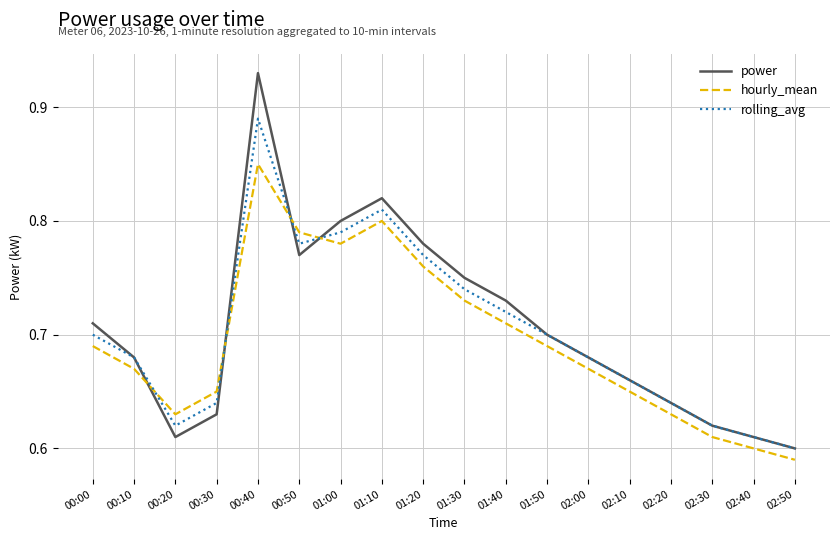

How many distinct data groups are displayed?

3